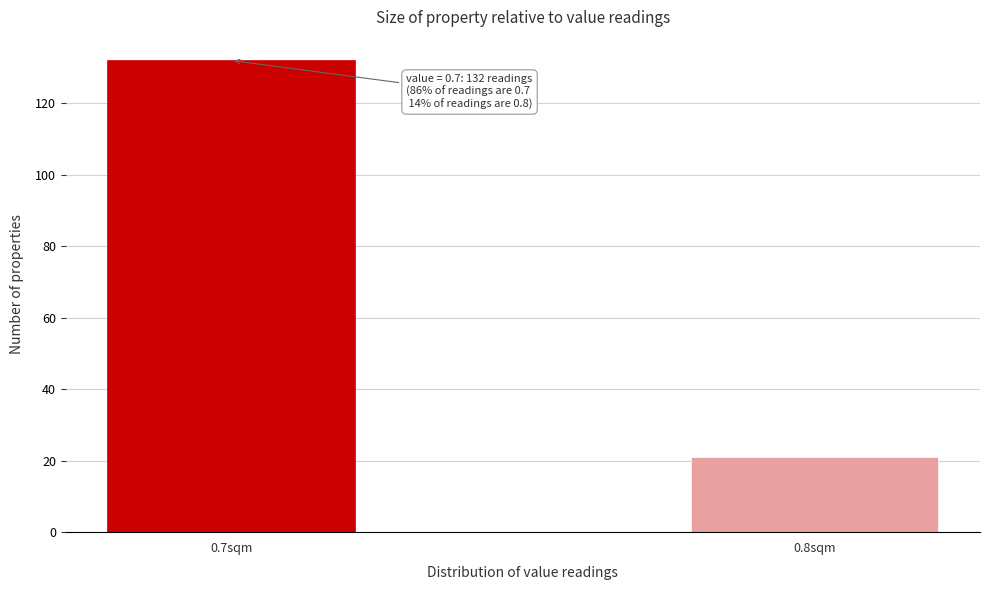

Reading right to left, transcribe all the data shown in this chart.

0.8sqm=21	0.7sqm=132